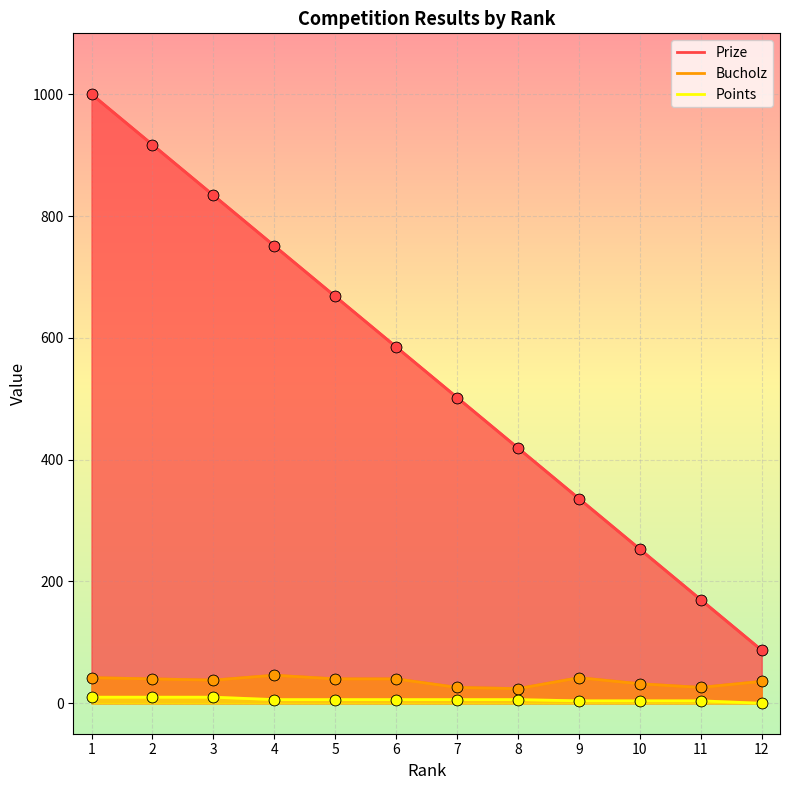

Which series has the largest total across all categories?

Prize